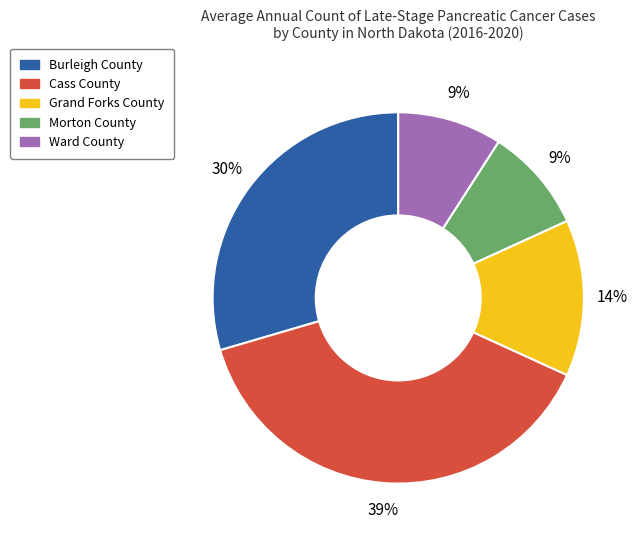

Is Grand Forks County the majority of the pie?

No